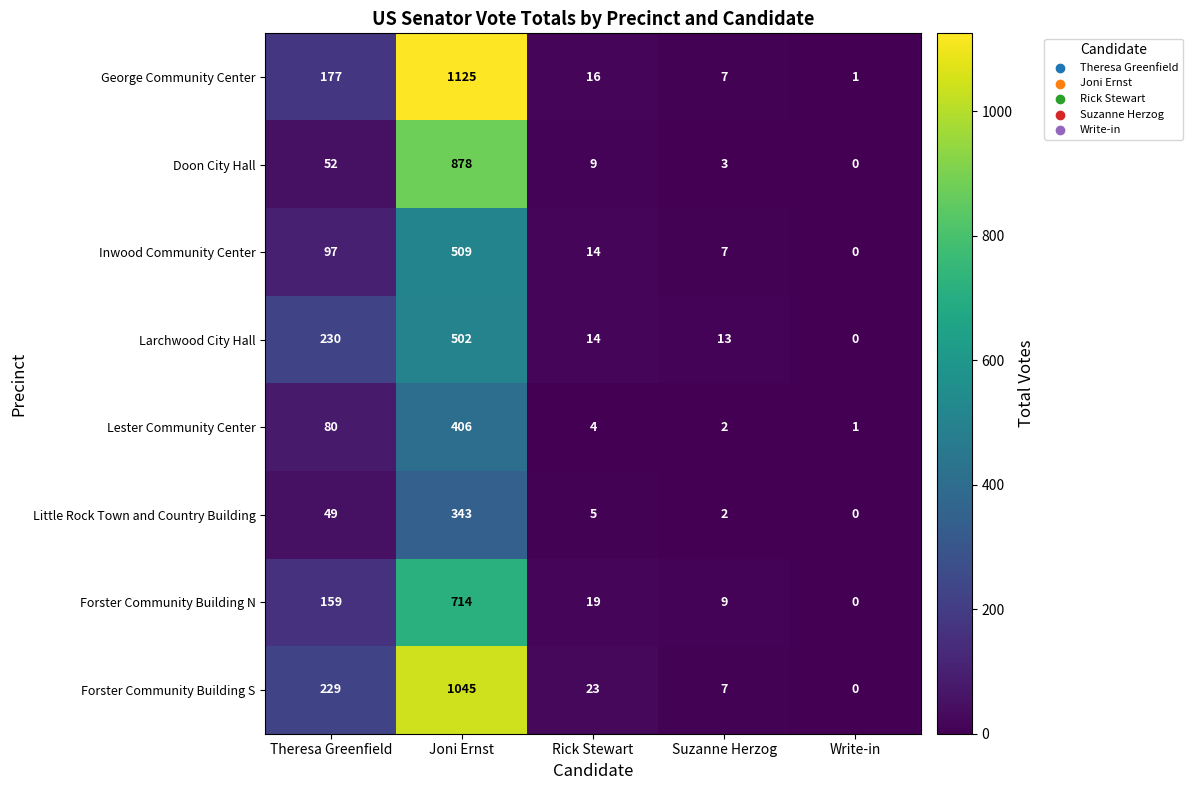

Is it true that Little Rock Town and Country Building equals 450 at Joni Ernst?

False